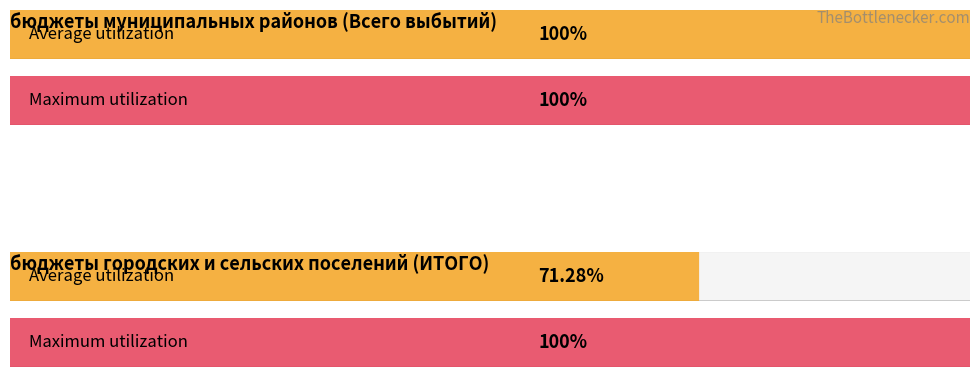

What are all the series names shown in the legend?

Average utilization, Maximum utilization